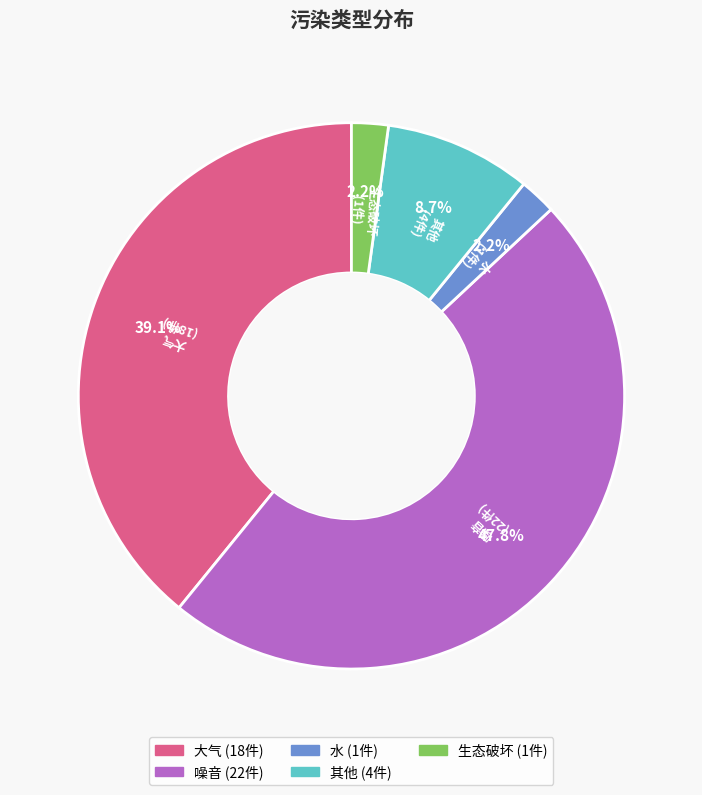

Is it true that 其他 is 1% of the pie?

False